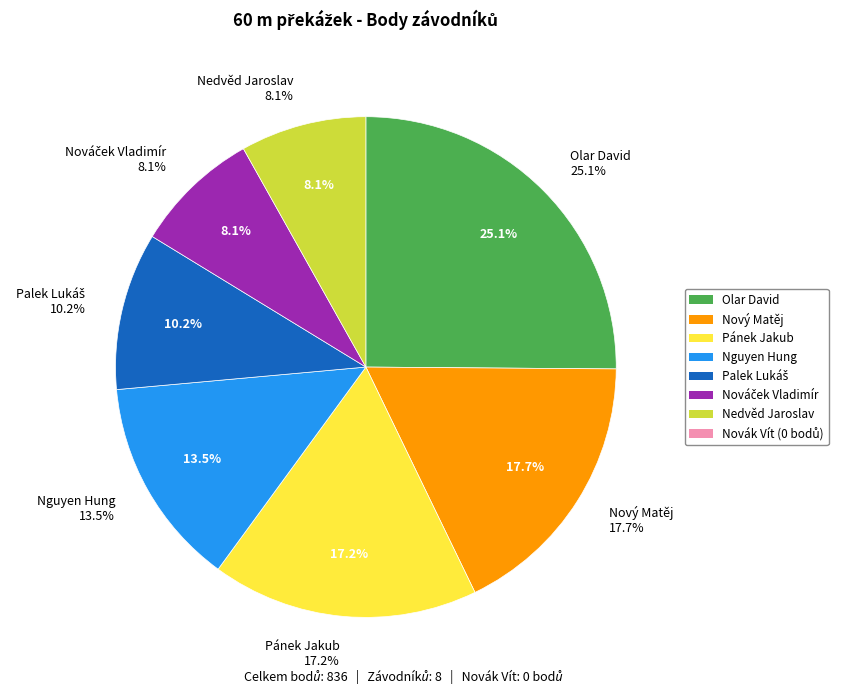

Do Nový Matěj and Palek Lukáš together represent more than half of the pie?

No